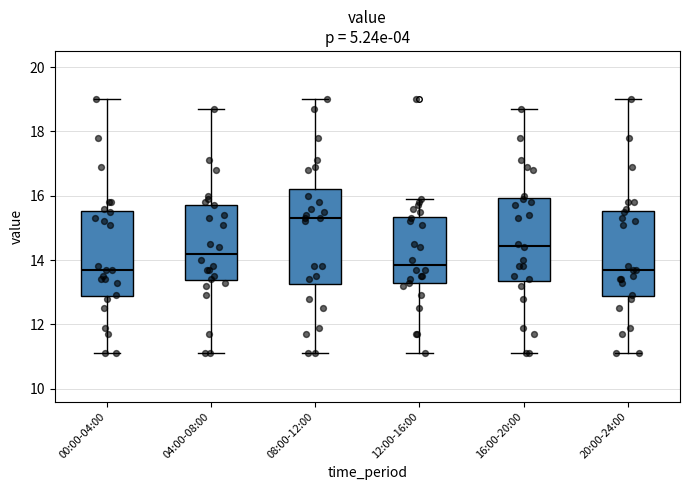

Where does the median line of the box for 16:00-20:00 sit on the y-axis? The values are not printed on the chart, so give them approximately, as read against the axis.

14.4